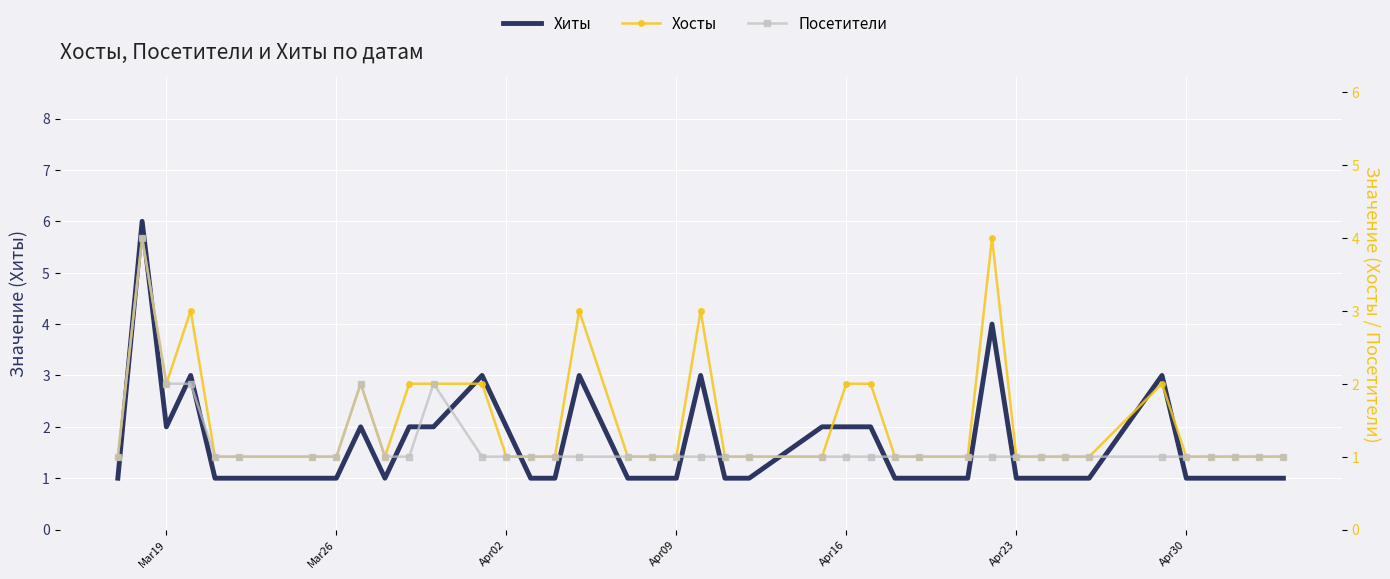

What are all the series names shown in the legend?

Хиты, Хосты, Посетители